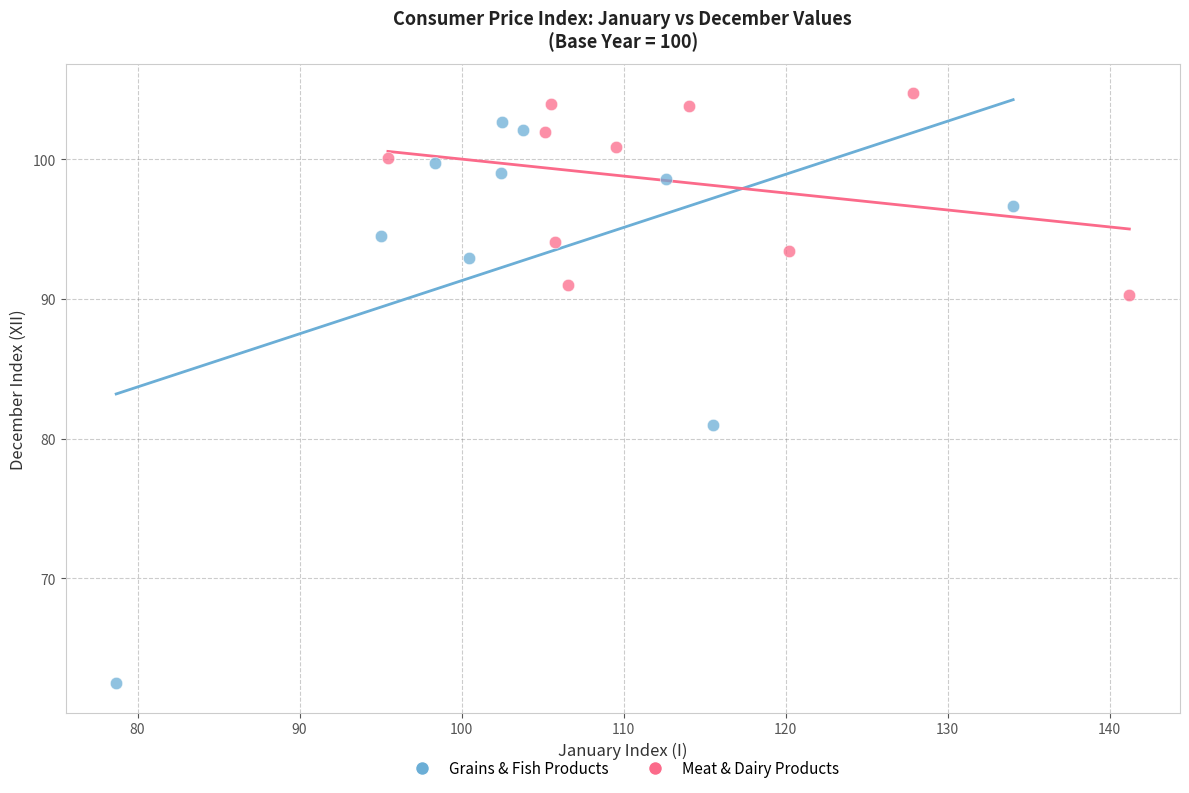

Which series contains the highest Y value?

Meat & Dairy Products